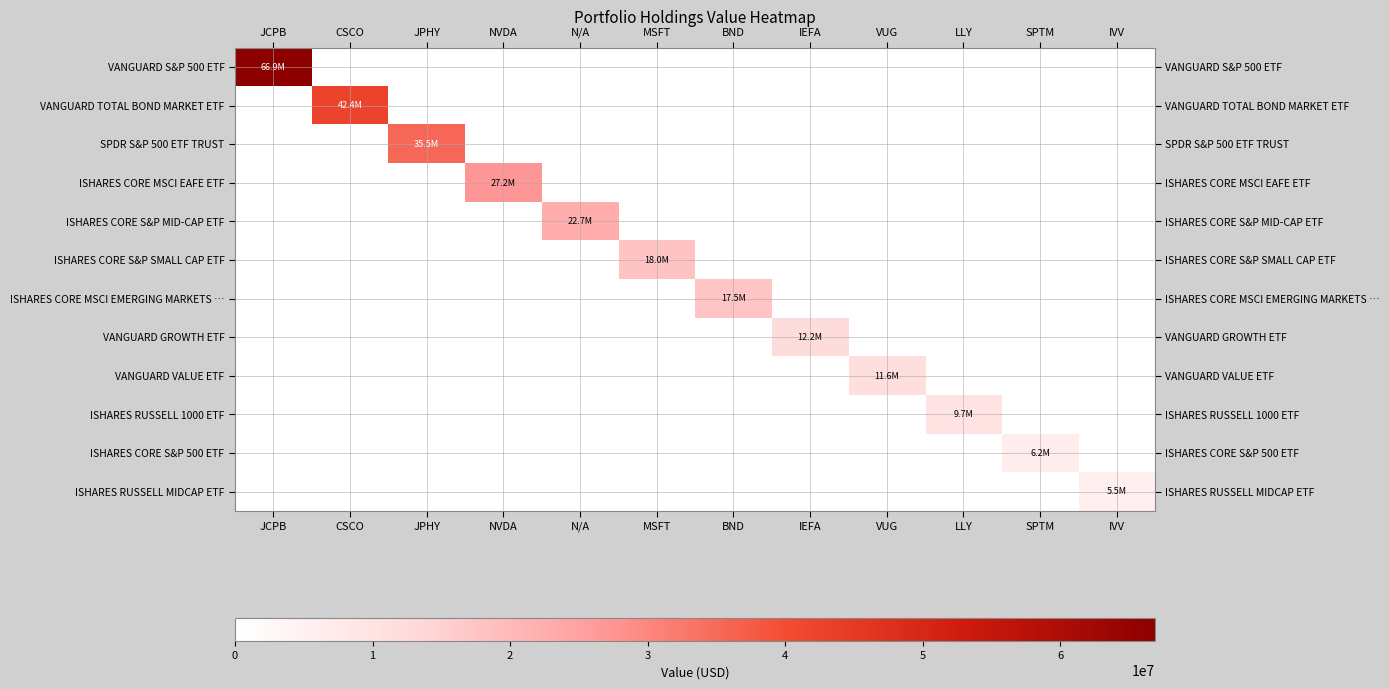

Which series has the largest total across all categories?

VANGUARD S&P 500 ETF